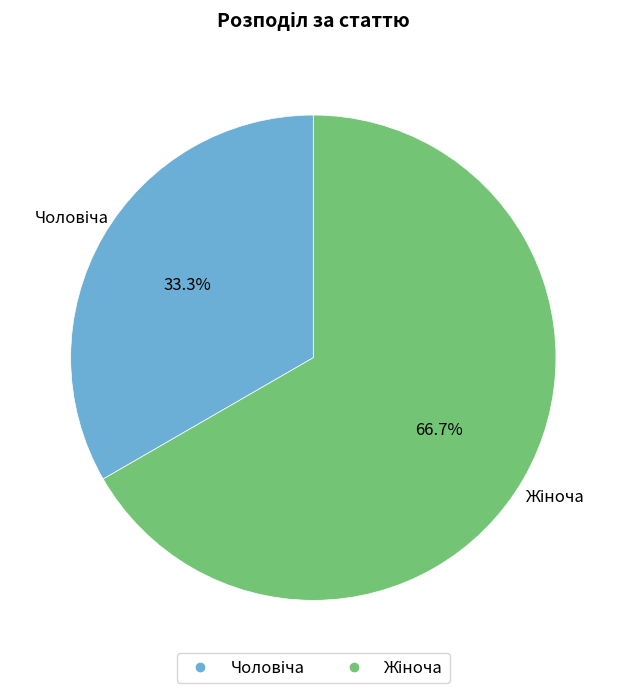

Which slice is the largest?

Жіноча